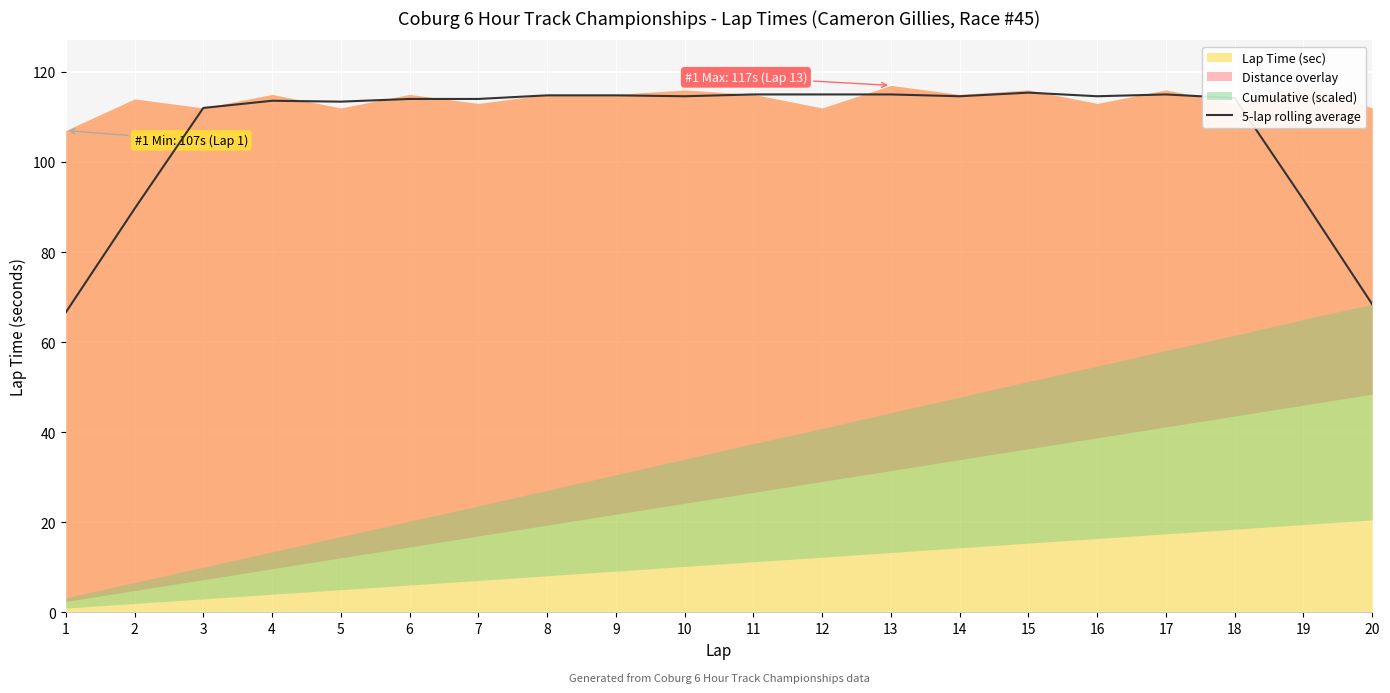

Reading left to right, extract all data points from this chart.

1=66.6	2=89.6	3=112.0	4=113.6	5=113.4	6=114.0	7=114.0	8=114.8	9=114.8	10=114.6	11=115.0	12=115.0	13=115.0	14=114.6	15=115.4	16=114.6	17=115.0	18=114.2	19=91.6	20=68.4